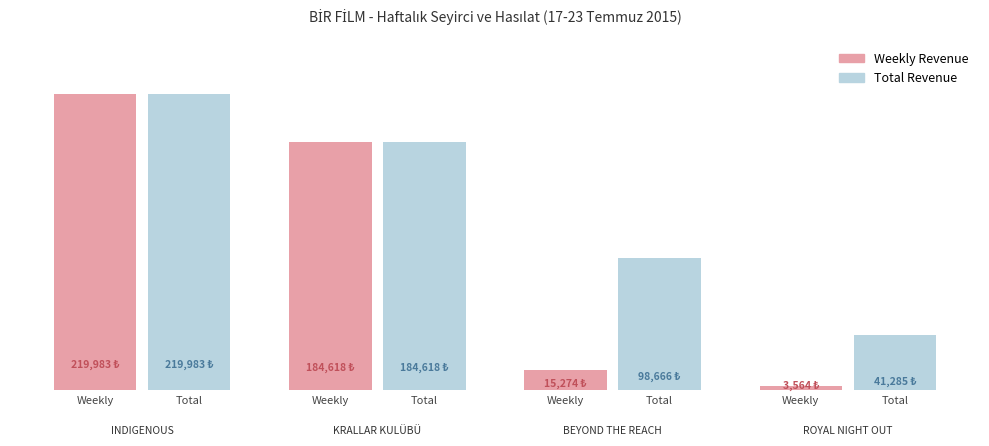

List the series in order of their peak value, highest first.

Weekly Revenue, Total Revenue